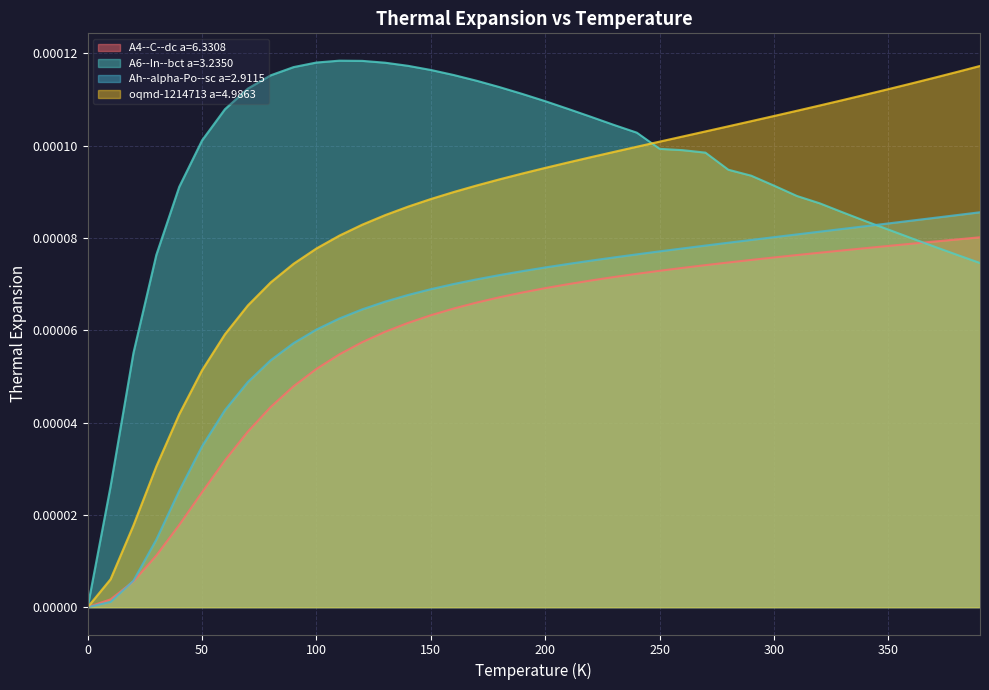

Reading left to right, what are all the values shown in this chart?

A4--C--dc a=6.3308: 0.0	0.0	0.0	0.0	0.0	0.0	0.0	0.0	0.0	0.0	0.0	0.0	0.0	0.0	0.0	0.0	0.0	0.0	0.0	0.0	0.0	0.0	0.0	0.0	0.0	0.0	0.0	0.0	0.0	0.0	0.0	0.0	0.0	0.0	0.0	0.0	0.0	0.0	0.0	0.0
A6--In--bct a=3.2350: 0.0	0.0	0.0	0.0	0.0	0.0	0.0	0.0	0.0	0.0	0.0	0.0	0.0	0.0	0.0	0.0	0.0	0.0	0.0	0.0	0.0	0.0	0.0	0.0	0.0	0.0	0.0	0.0	0.0	0.0	0.0	0.0	0.0	0.0	0.0	0.0	0.0	0.0	0.0	0.0
Ah--alpha-Po--sc a=2.9115: 0.0	0.0	0.0	0.0	0.0	0.0	0.0	0.0	0.0	0.0	0.0	0.0	0.0	0.0	0.0	0.0	0.0	0.0	0.0	0.0	0.0	0.0	0.0	0.0	0.0	0.0	0.0	0.0	0.0	0.0	0.0	0.0	0.0	0.0	0.0	0.0	0.0	0.0	0.0	0.0
oqmd-1214713 a=4.9863: 0.0	0.0	0.0	0.0	0.0	0.0	0.0	0.0	0.0	0.0	0.0	0.0	0.0	0.0	0.0	0.0	0.0	0.0	0.0	0.0	0.0	0.0	0.0	0.0	0.0	0.0	0.0	0.0	0.0	0.0	0.0	0.0	0.0	0.0	0.0	0.0	0.0	0.0	0.0	0.0